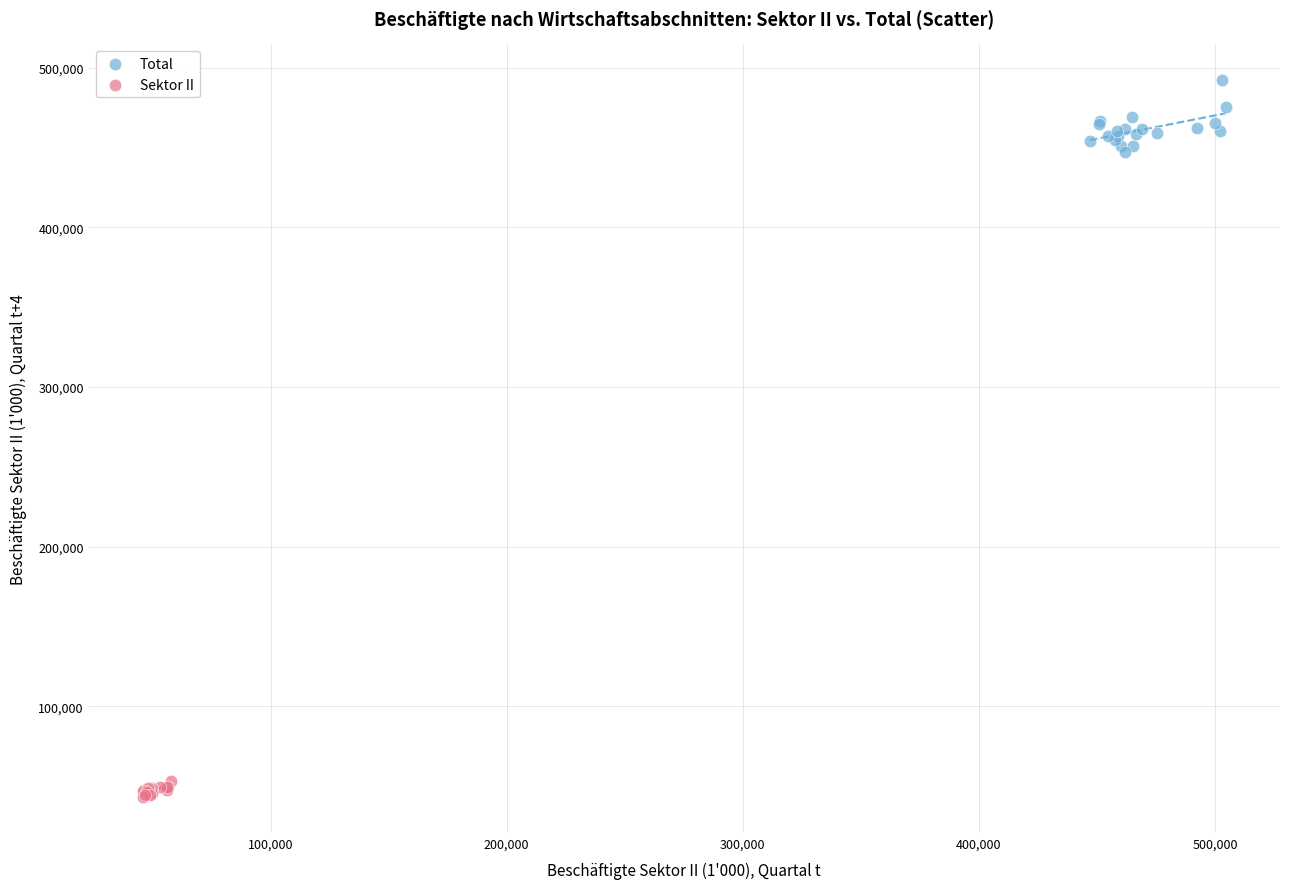

Which series has the largest Y range (max minus min)?

Total